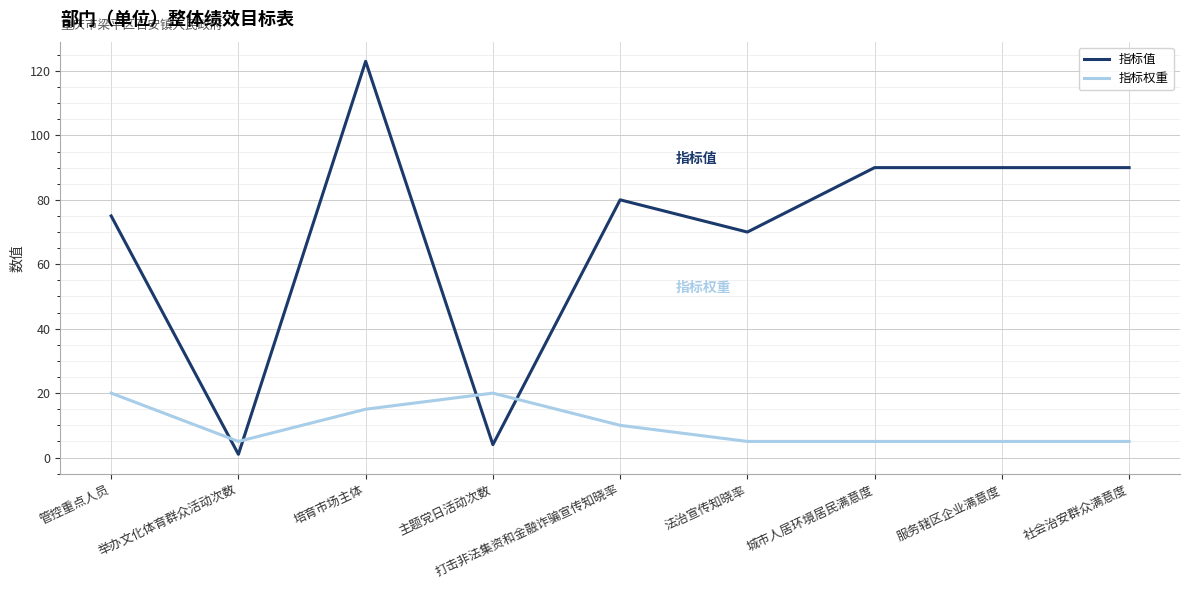

What is the difference between the second highest and second lowest values in the 指标值 series?

86